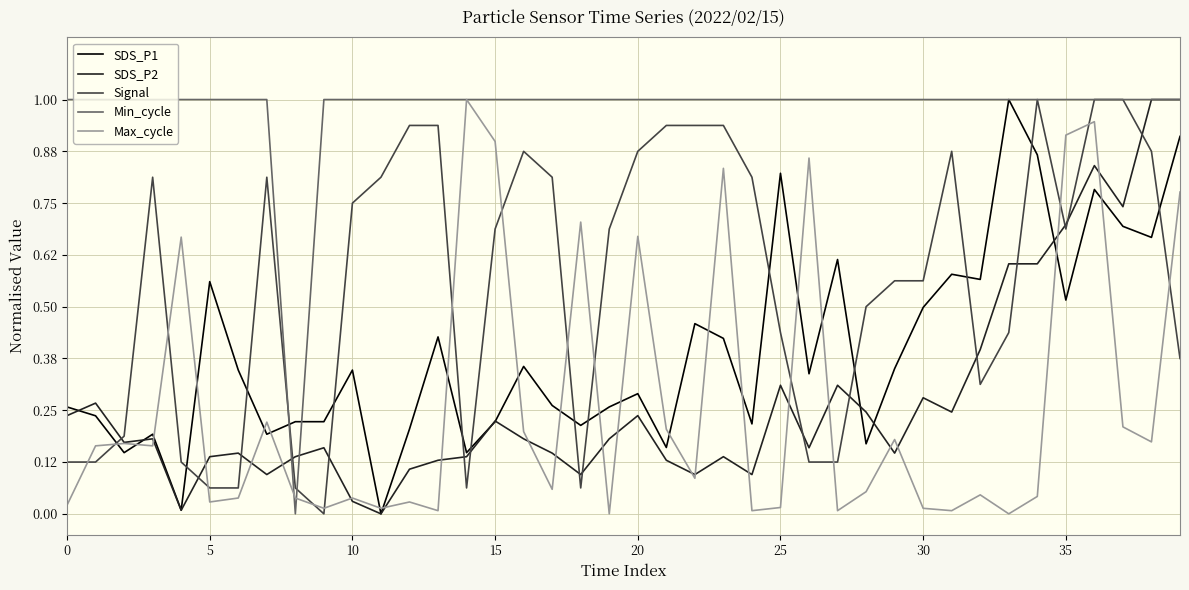

Which series has the largest total across all categories?

Min_cycle